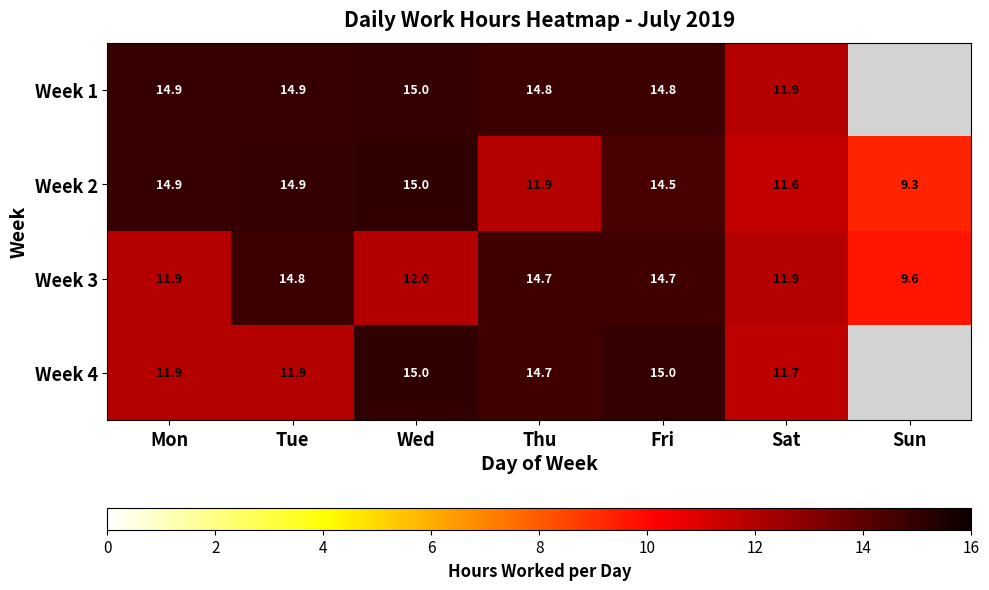

The value of Week 2 at Thu is 11.9. True or false?

True